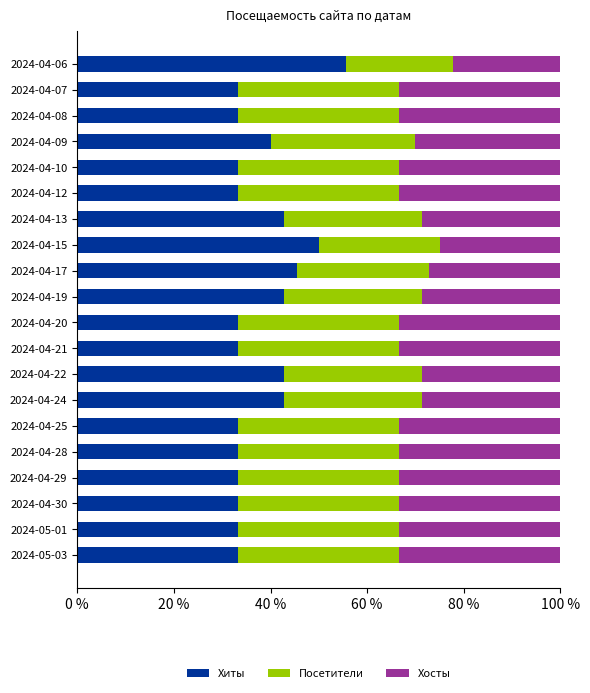

What is the average value of the Хиты series?

38.1